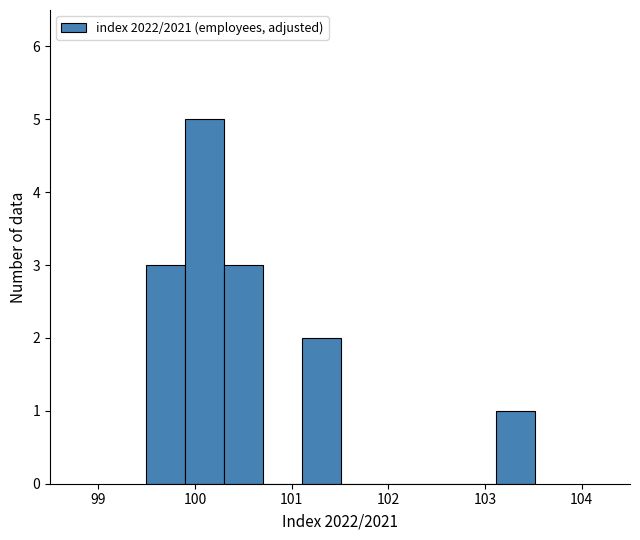

Over which range of the x-axis is the bar tallest?

99.9 to 100.3